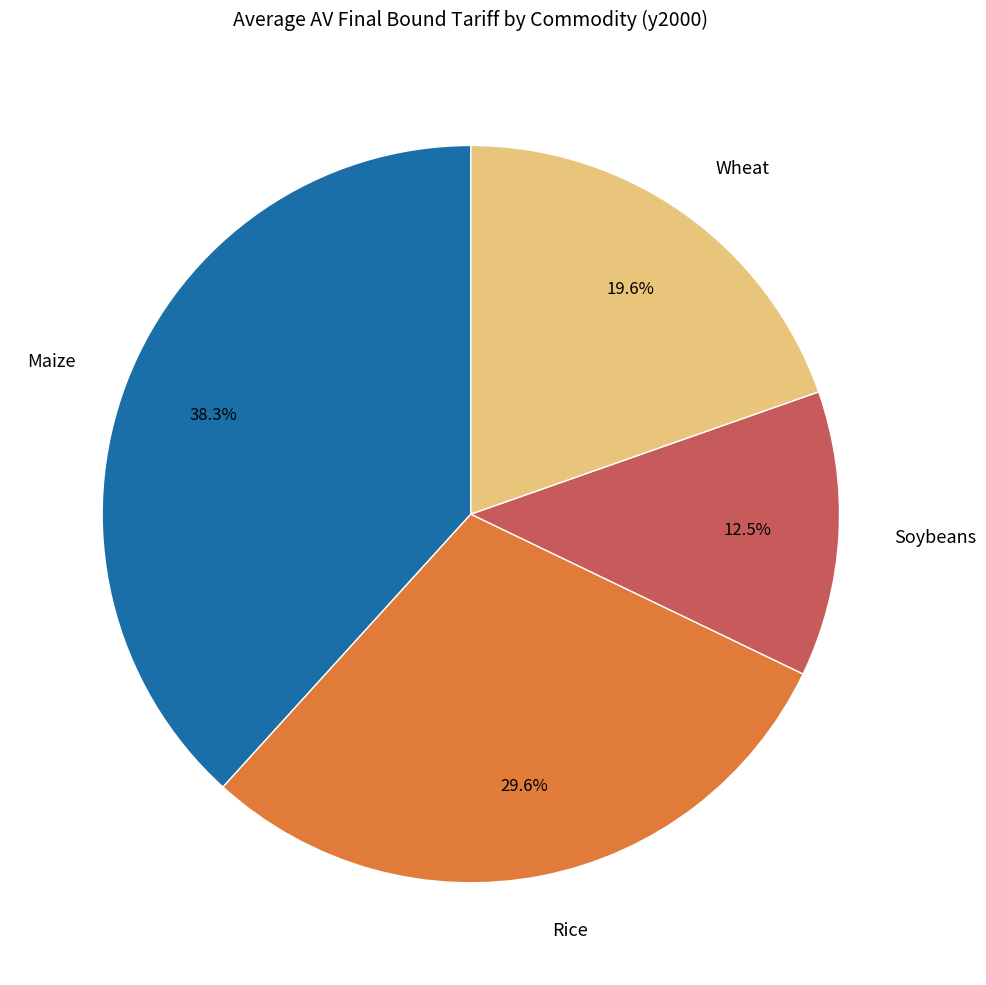

What portion of the pie excludes Wheat?

80.4%